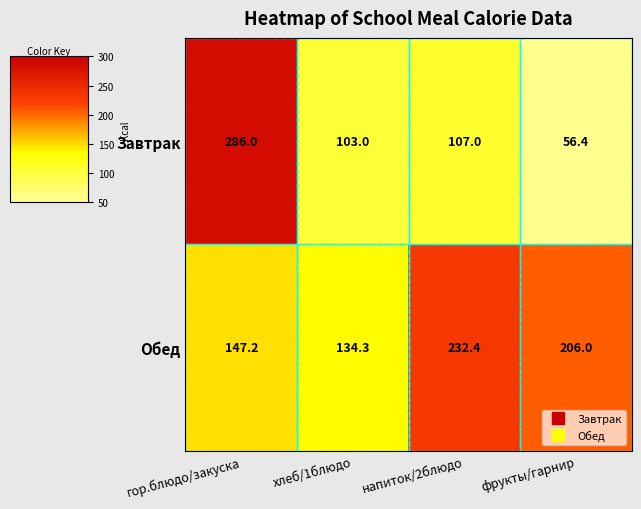

What is the difference between the maximum and second lowest values in the Обед series?

85.2